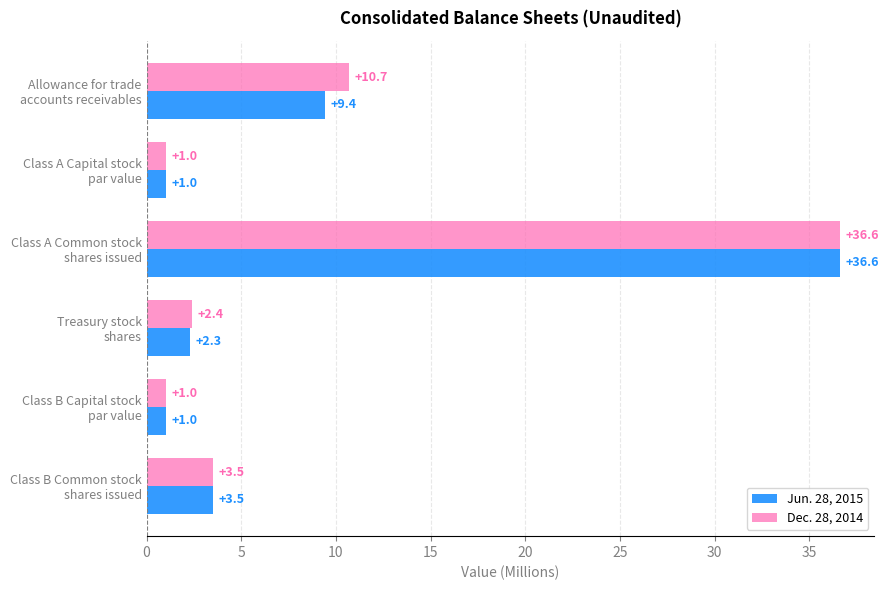

How many data points in Dec. 28, 2014 are above 3?

3